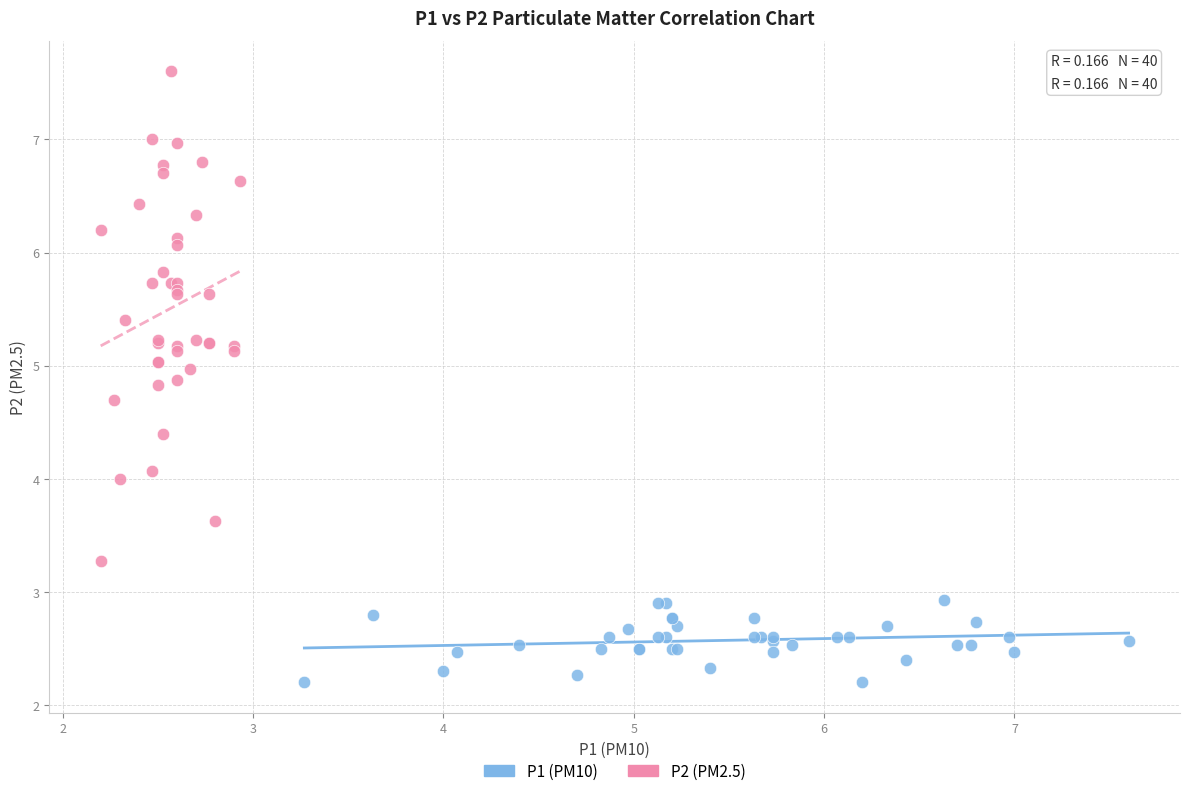

What are all the series names shown in the legend?

P1 (PM10), P2 (PM2.5)